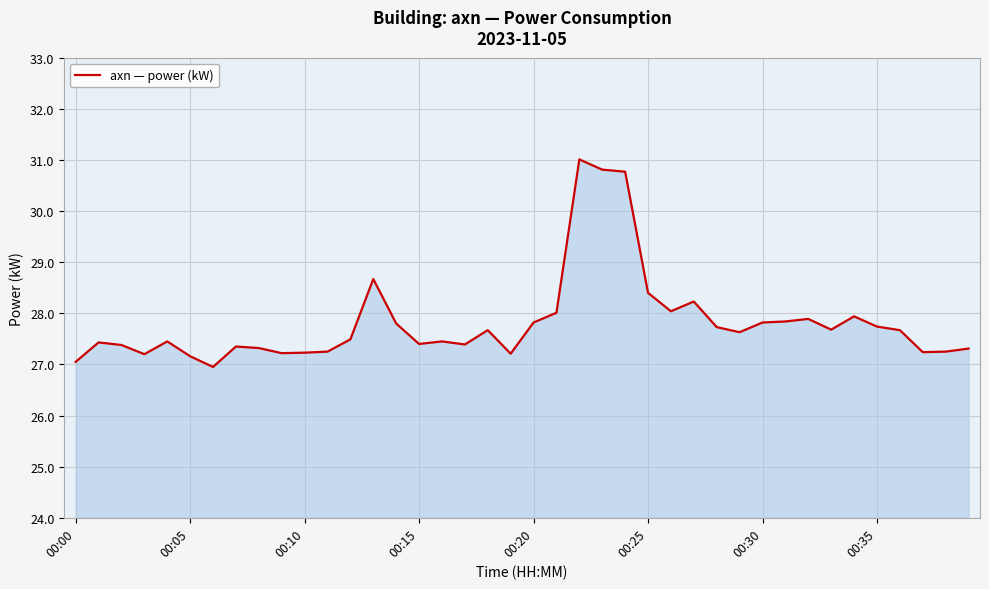

What is the difference between the maximum and minimum values?

4.1